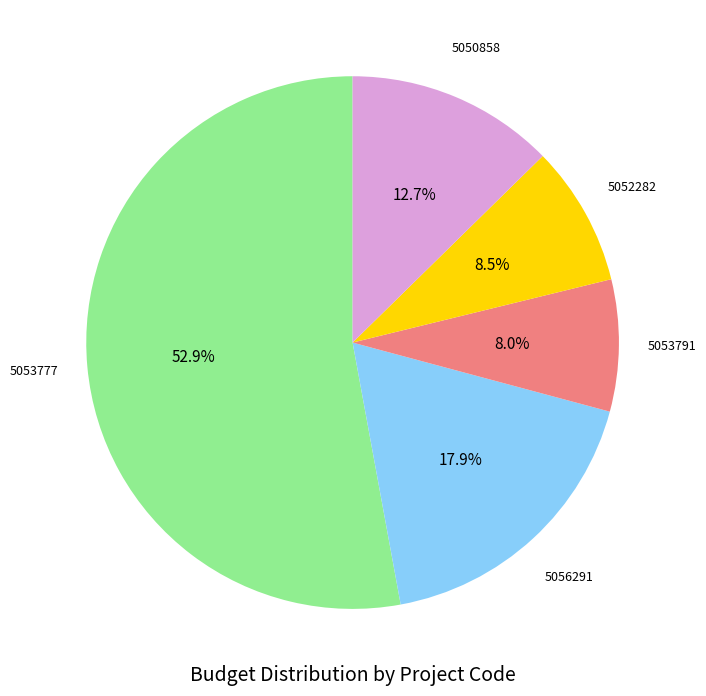

Does any single category account for the majority?

Yes